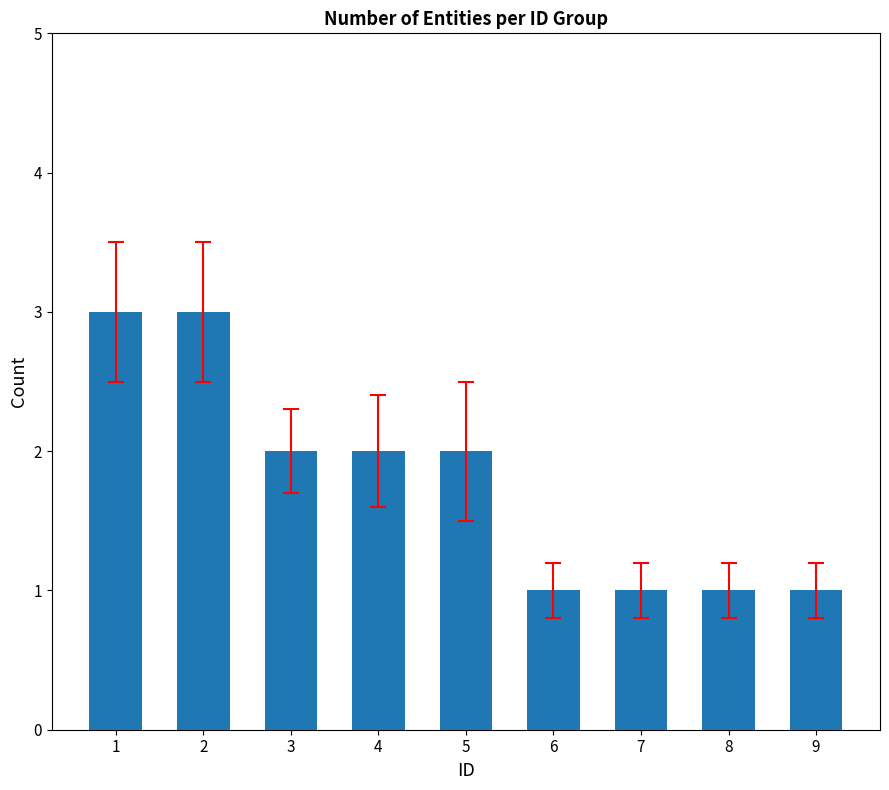

What is the maximum value shown in the chart?

3